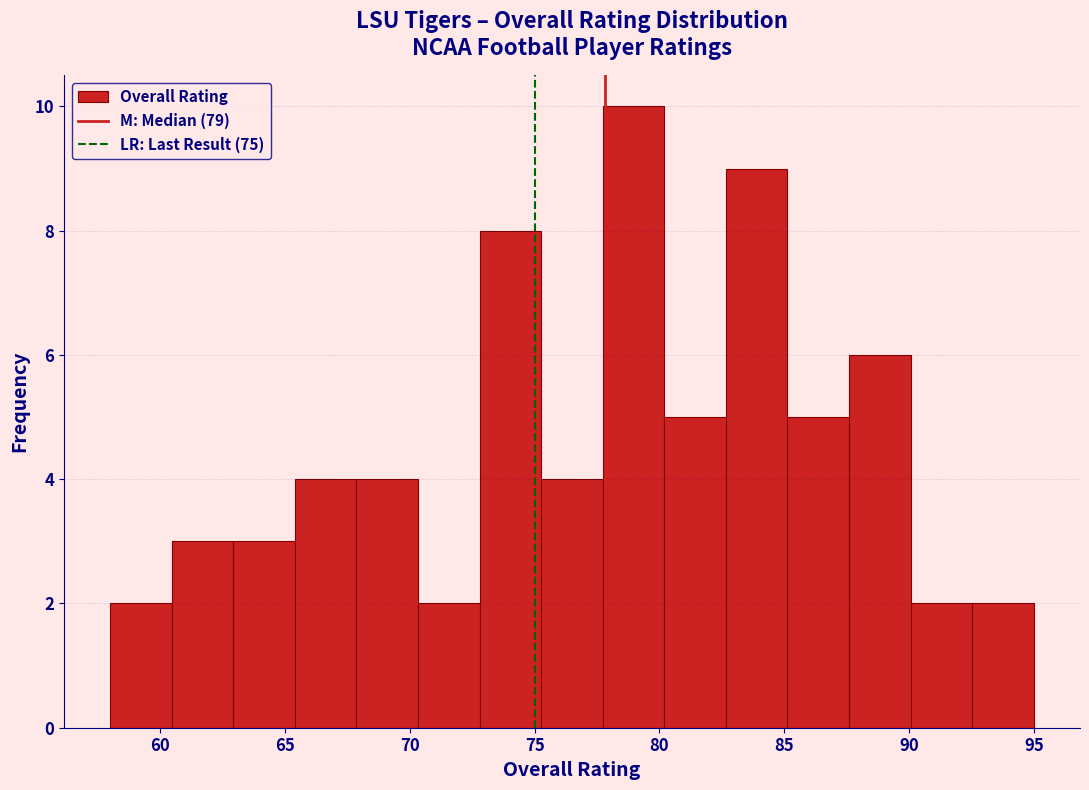

Reading left to right, transcribe this chart: for each bar, give the range it covers on the x-axis and its height. Neither the bar edges nor the heights are printed on the chart, so give them approximately, as read against the axes.

58.0 to 60.5: 2
60.5 to 63.0: 3
63.0 to 65.5: 3
65.5 to 68.0: 4
68.0 to 70.5: 4
70.5 to 73.0: 2
73.0 to 75.5: 8
75.5 to 77.5: 4
77.5 to 80.0: 10
80.0 to 82.5: 5
82.5 to 85.0: 9
85.0 to 87.5: 5
87.5 to 90.0: 6
90.0 to 92.5: 2
92.5 to 95.0: 2